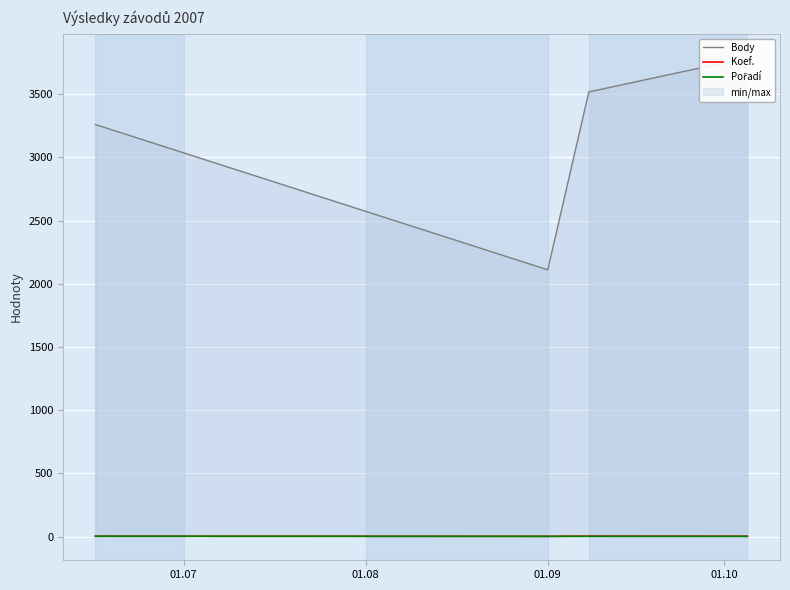

Rank the categories by Pořadí value from lowest to highest.

01.08, 01.09, 01.10, 01.07